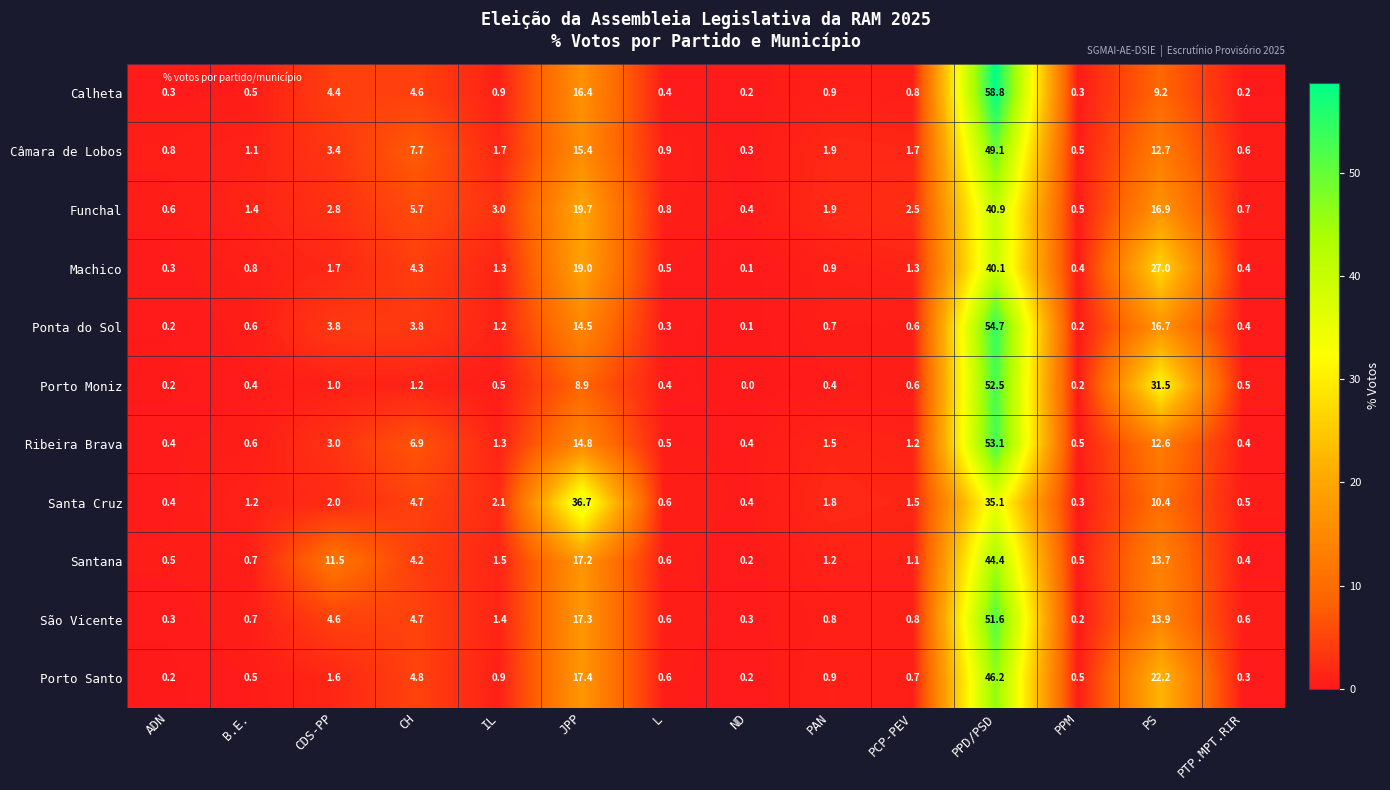

Is it true that Porto Santo equals 2.8 at CH?

False